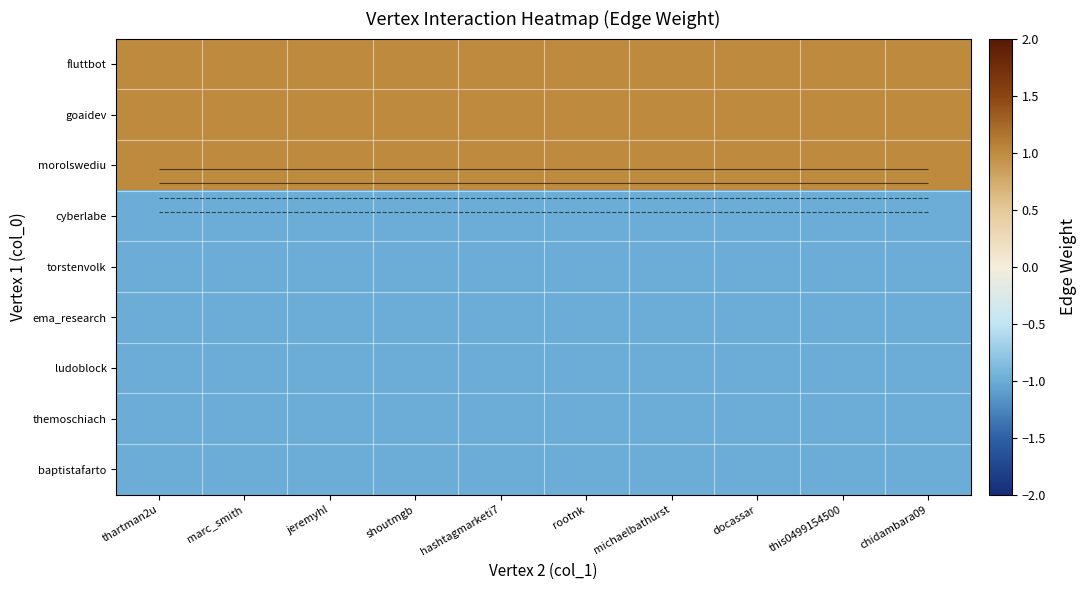

True or false: ema_research has a value of -1 at docassar.

True